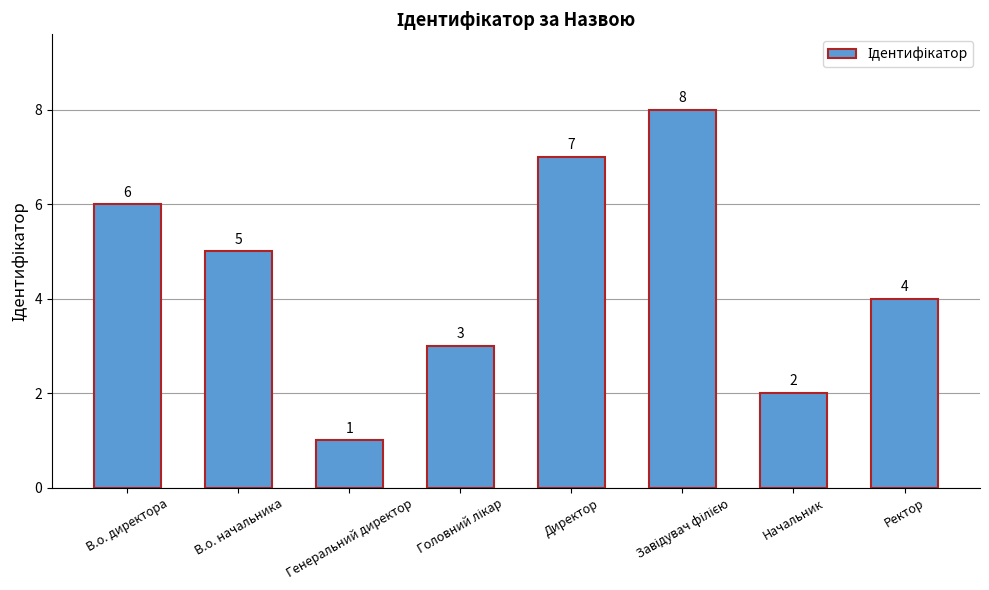

True or false: the data shows 2 at Директор.

False